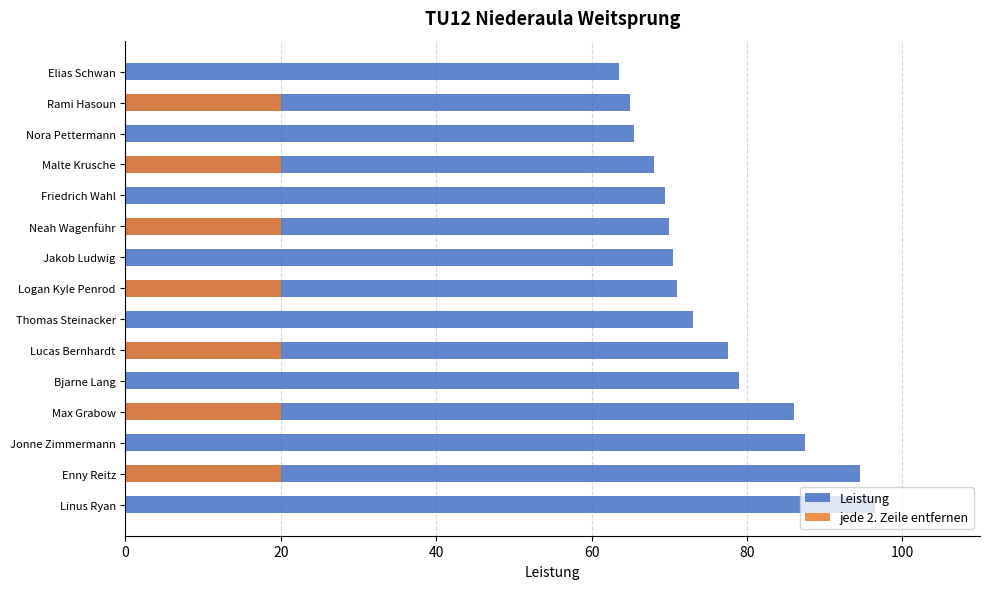

What are all the series names shown in the legend?

Leistung, jede 2. Zeile entfernen